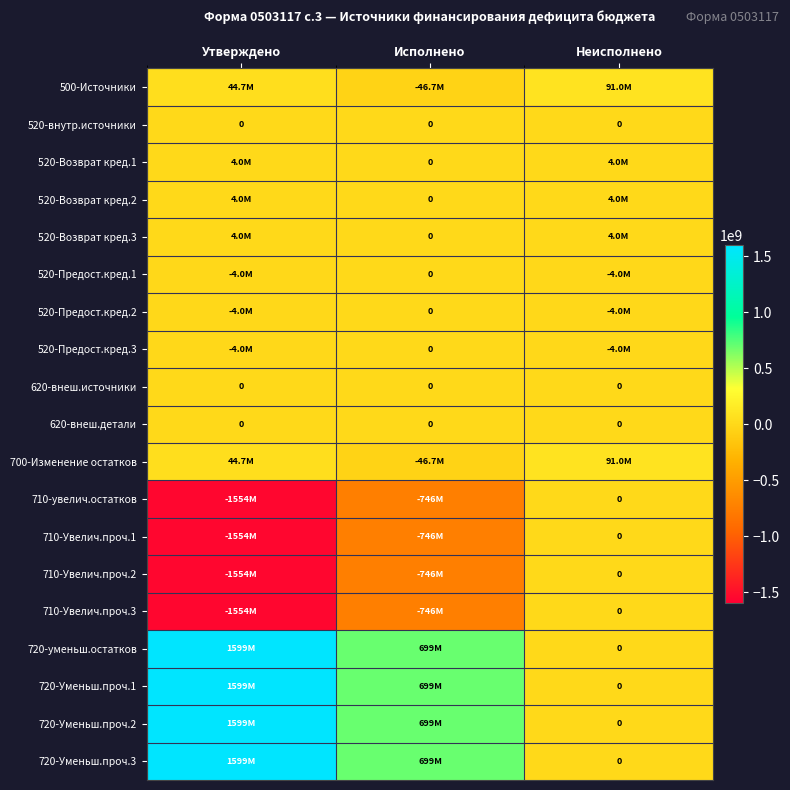

Which series has the widest spread of values?

720-уменьш.остатков